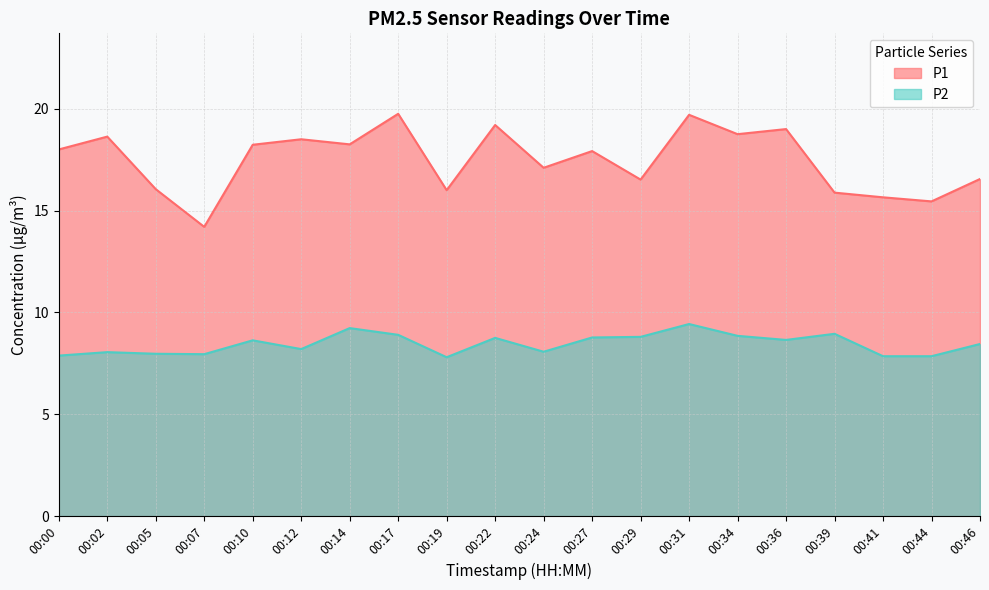

At 00:36, list the series in order from smallest to largest.

P2, P1